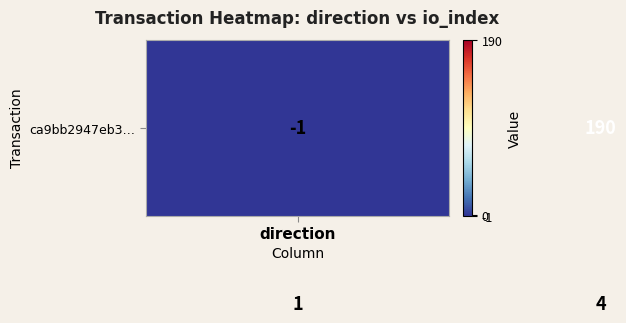

What is the maximum value shown in the chart?

190